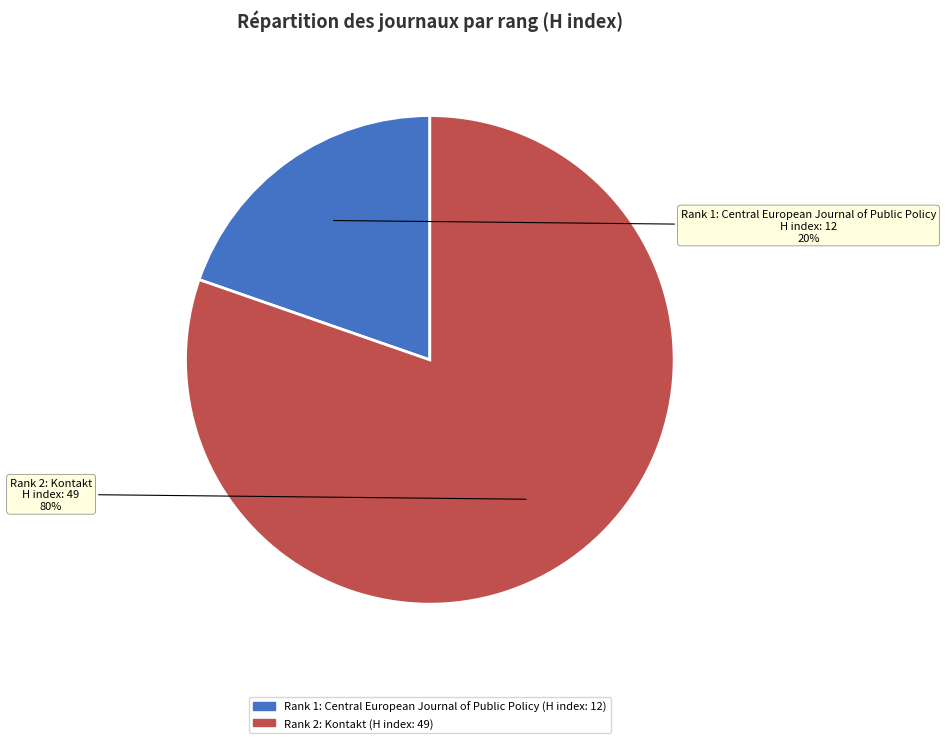

Count the number of slices in the pie.

2